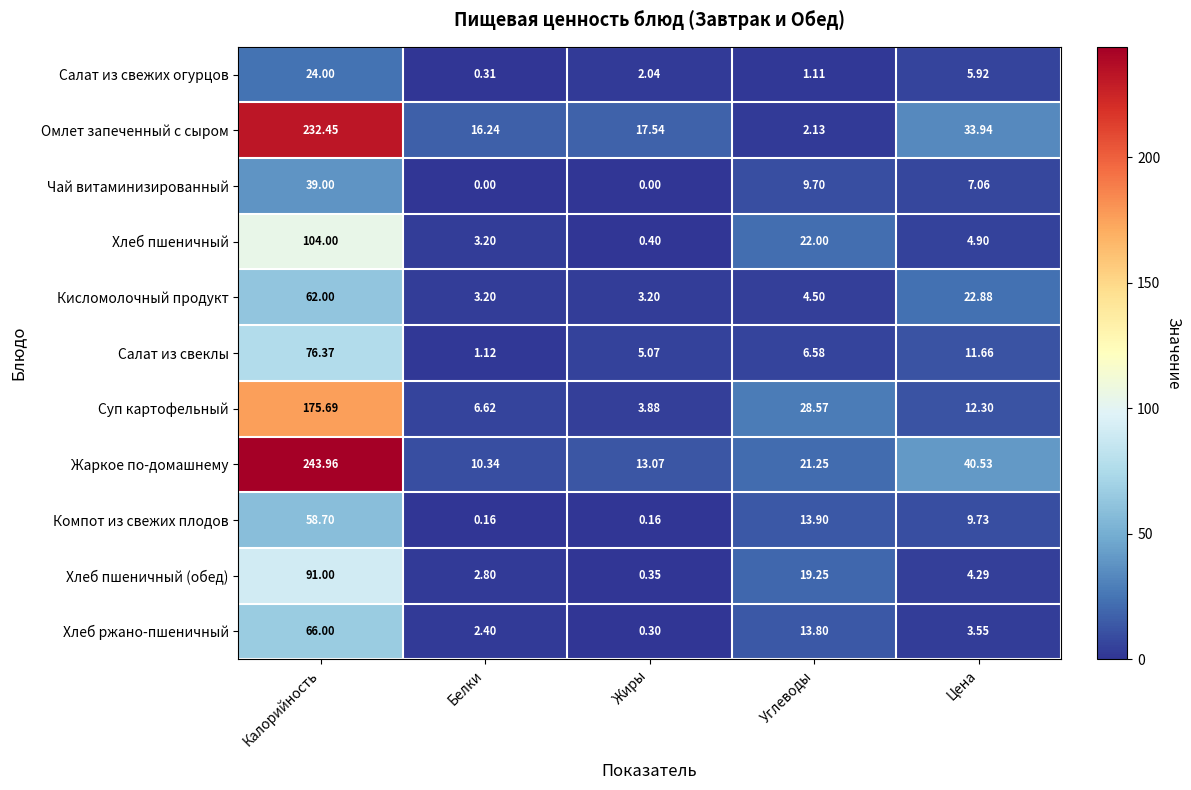

List the labels in order of Жаркое по-домашнему value, largest first.

Калорийность, Цена, Углеводы, Жиры, Белки